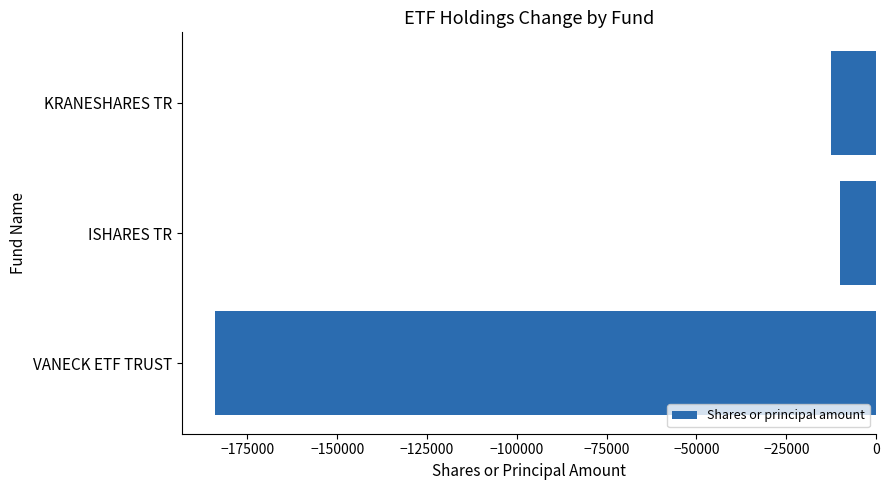

Which has a higher value, ISHARES TR or VANECK ETF TRUST?

ISHARES TR